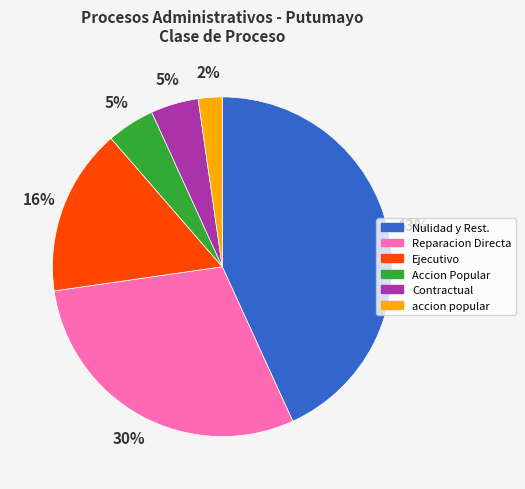

To the nearest percent, what is the average slice percentage?

17%